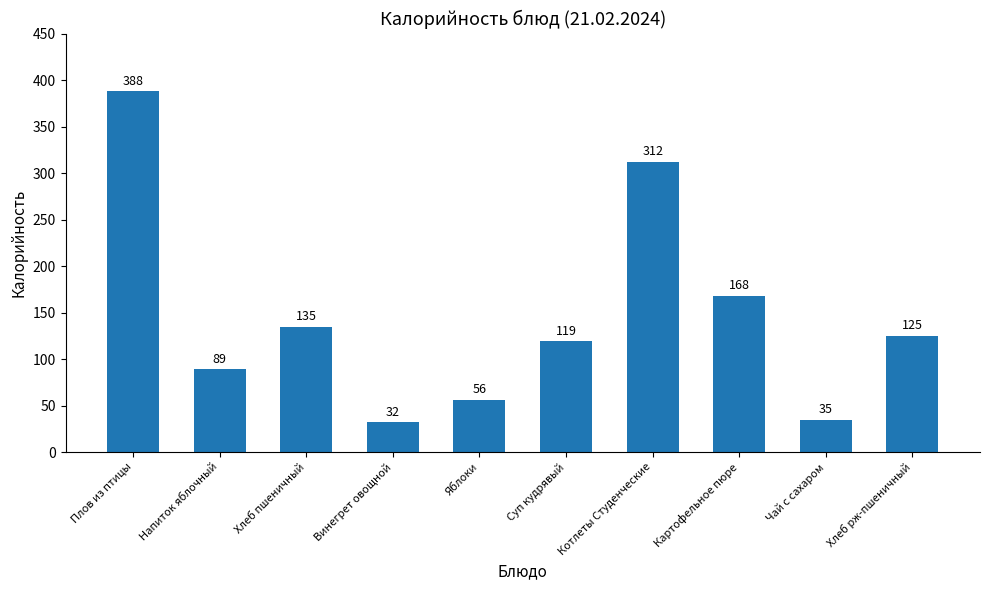

Reading left to right, extract all data points from this chart.

388	89	135	32	56	119	312	168	35	125